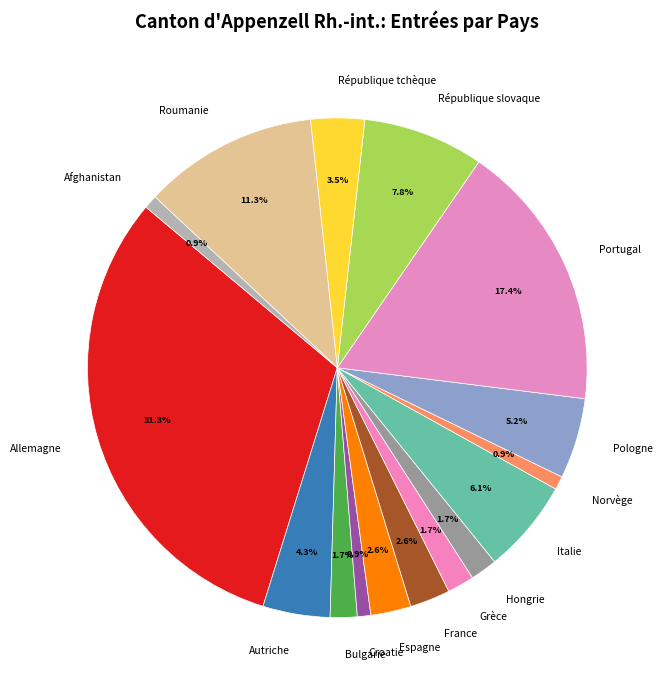

The Allemagne slice represents 31% of the pie. True or false?

True